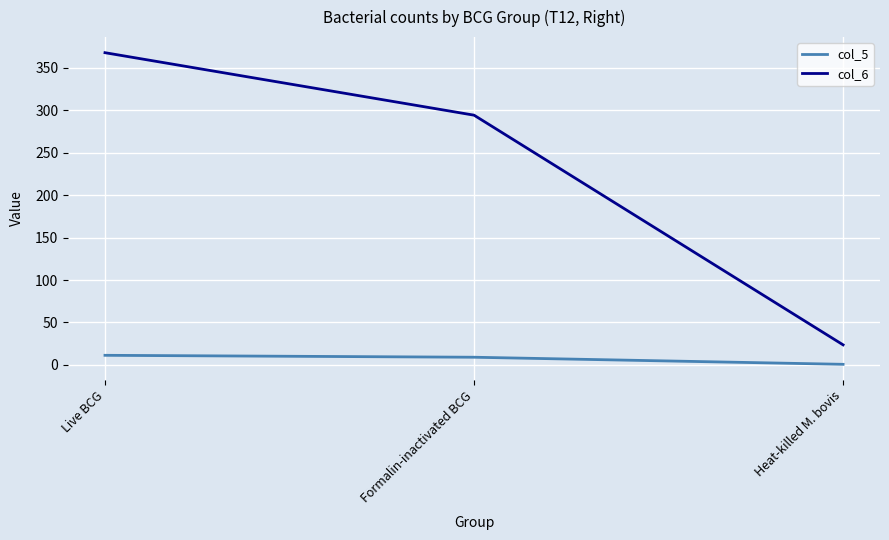

Between Live BCG and Formalin-inactivated BCG, which series saw the biggest shift?

col_6